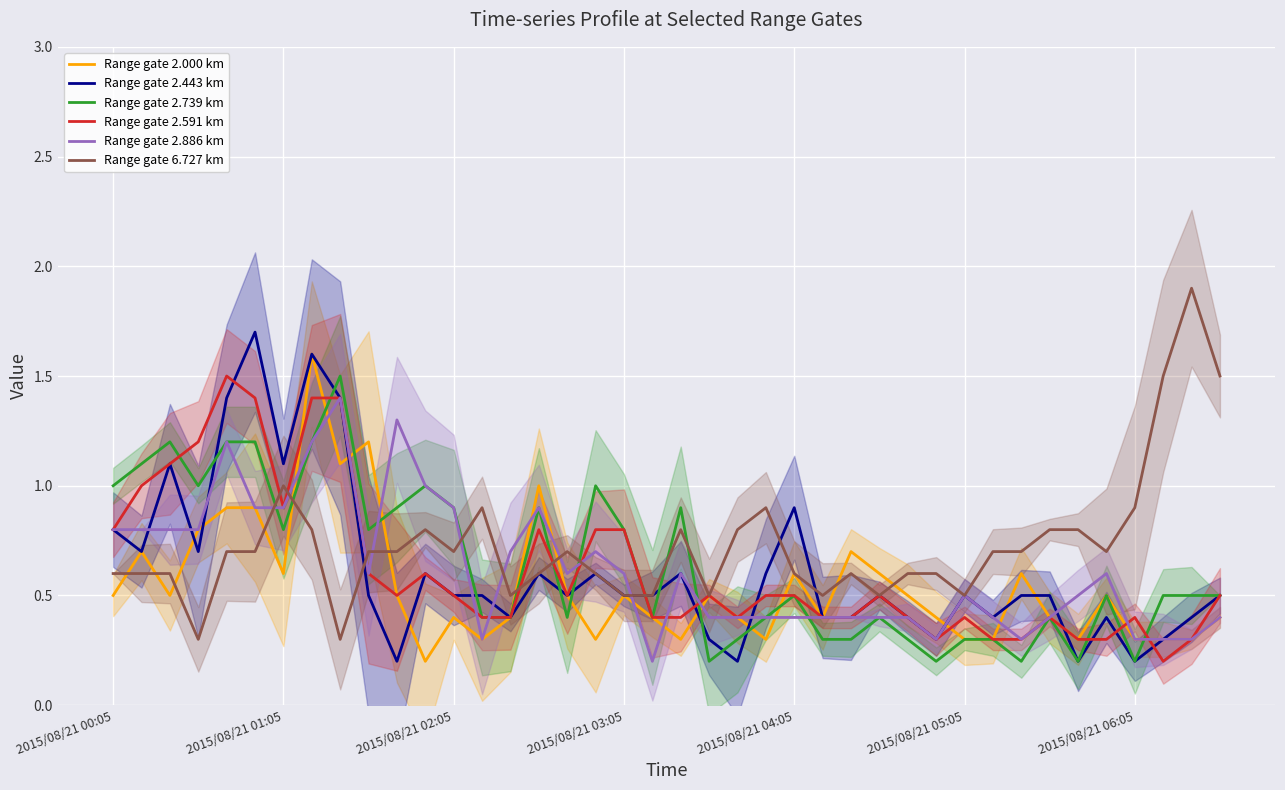

What are all the series names shown in the legend?

Range gate 2.000 km, Range gate 2.443 km, Range gate 2.739 km, Range gate 2.591 km, Range gate 2.886 km, Range gate 6.727 km